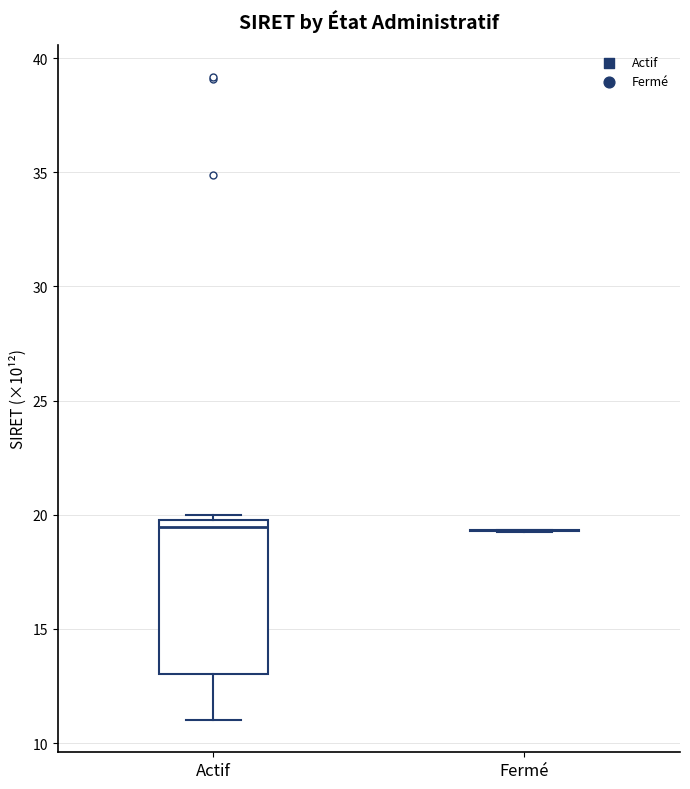

Where does the median line of the box for Actif sit on the y-axis? The values are not printed on the chart, so give them approximately, as read against the axis.

19.5